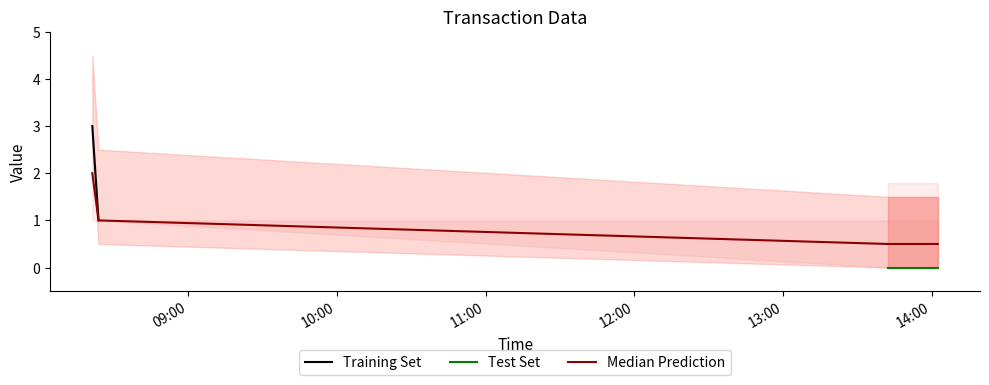

What is the value of the 2nd point from the left?

1.0